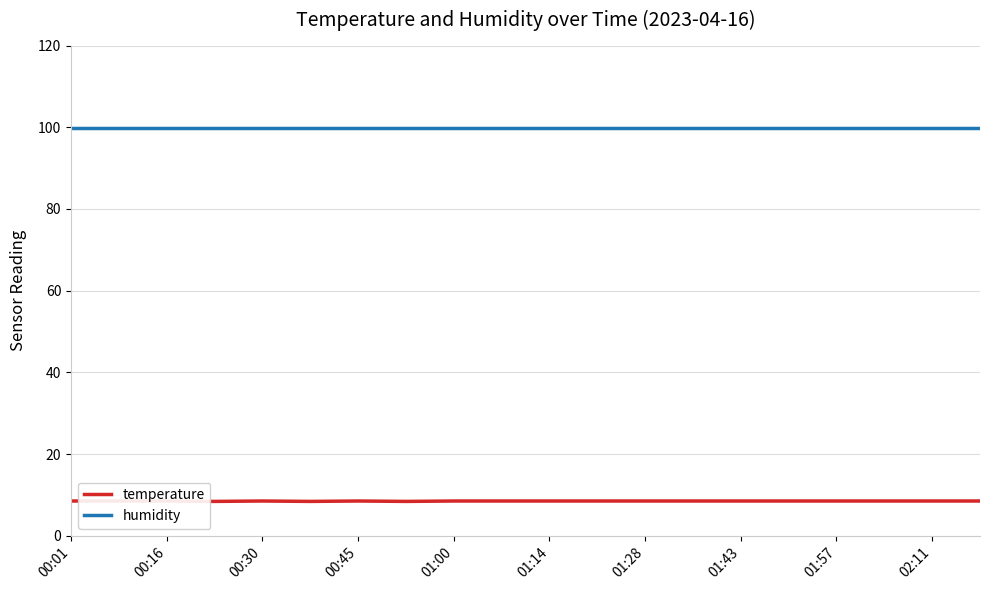

What position from the right is 00:45?

17